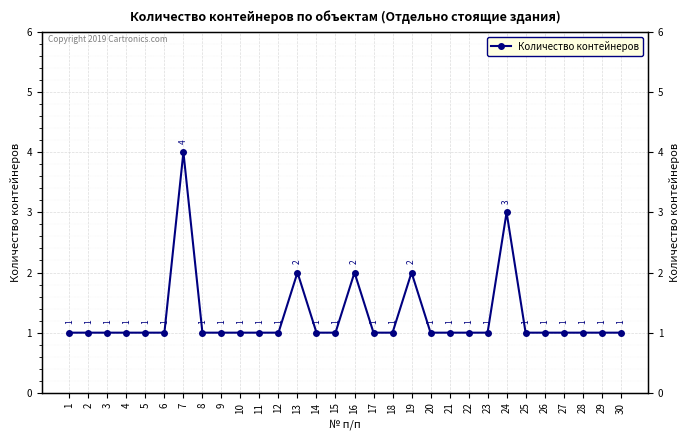

Reading right to left, transcribe all the data shown in this chart.

30=1	29=1	28=1	27=1	26=1	25=1	24=3	23=1	22=1	21=1	20=1	19=2	18=1	17=1	16=2	15=1	14=1	13=2	12=1	11=1	10=1	9=1	8=1	7=4	6=1	5=1	4=1	3=1	2=1	1=1